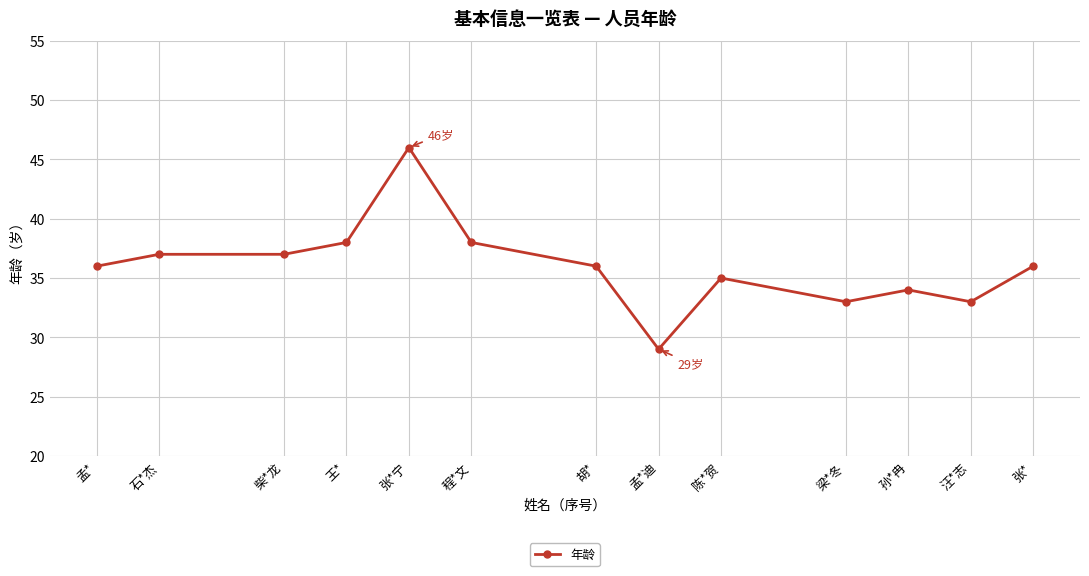

What is the approximate value at 孙*冉, to the nearest 5?

35